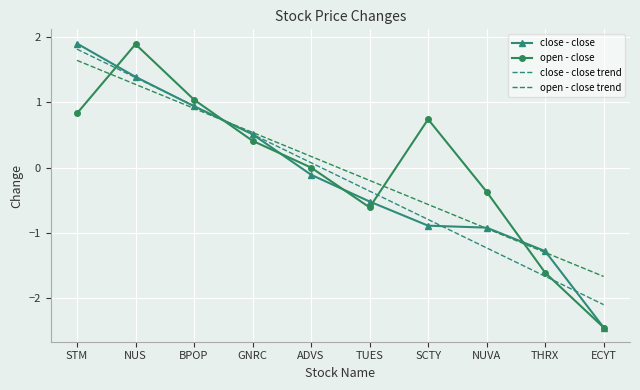

What is the sum of all open - close trend values?

-0.1